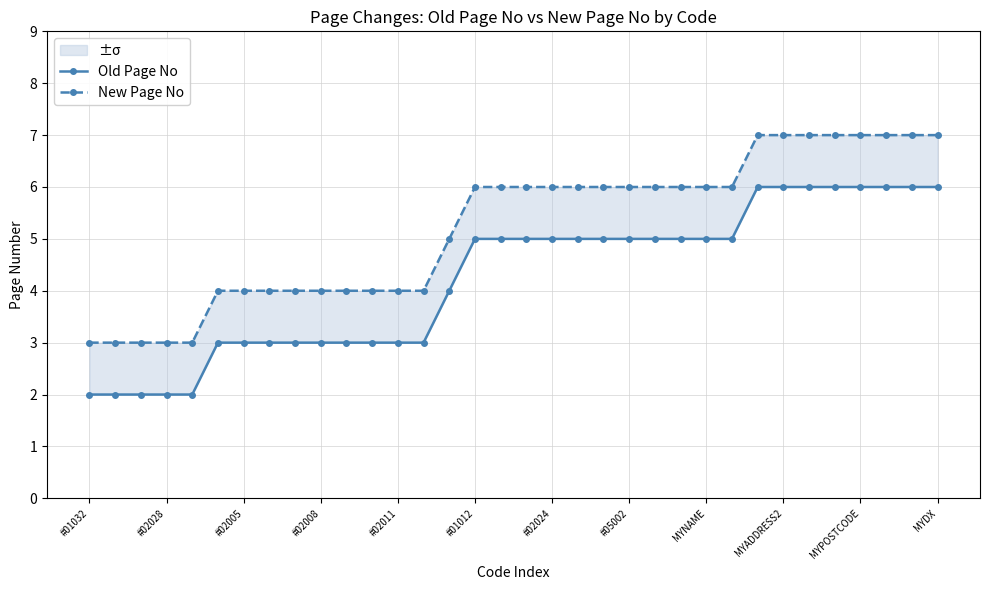

Does the chart have visible grid lines?

Yes